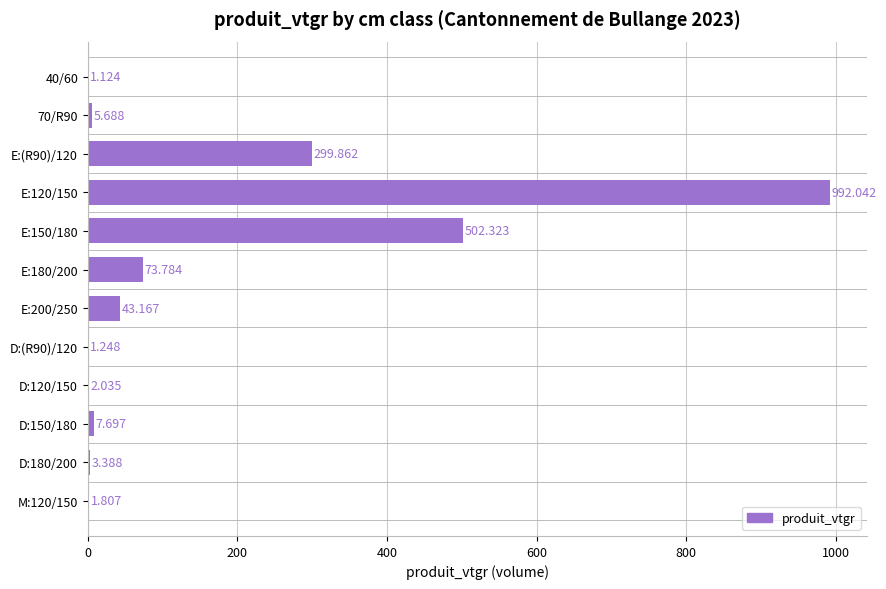

How many data points does each series have?

12